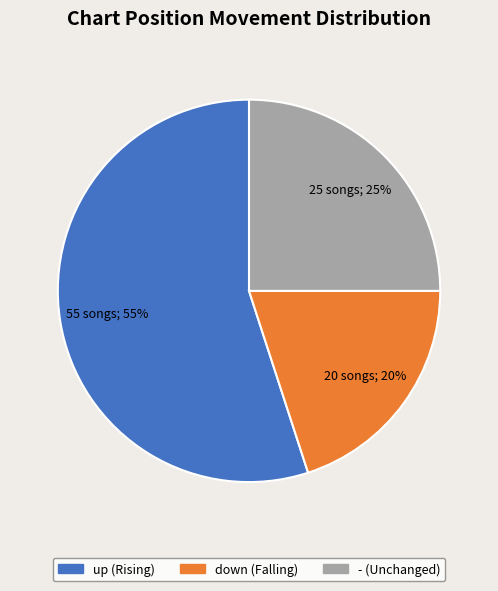

How many segments does this pie chart have?

3